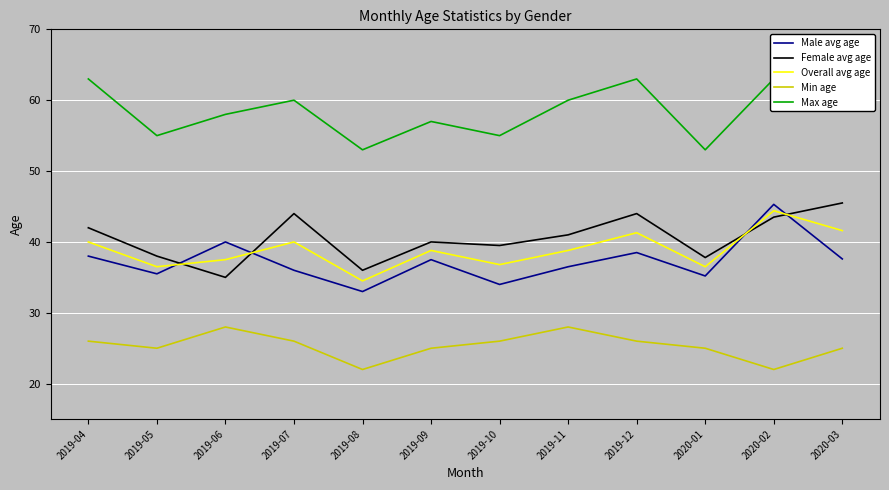

Reading left to right, what are all the values shown in this chart?

Male avg age: 38.0	35.5	40.0	36.0	33.0	37.5	34.0	36.5	38.5	35.2	45.3	37.6
Female avg age: 42.0	38.0	35.0	44.0	36.0	40.0	39.5	41.0	44.0	37.8	43.5	45.5
Overall avg age: 40.0	36.5	37.5	40.0	34.5	38.8	36.8	38.8	41.3	36.5	44.4	41.6
Min age: 26.0	25.0	28.0	26.0	22.0	25.0	26.0	28.0	26.0	25.0	22.0	25.0
Max age: 63.0	55.0	58.0	60.0	53.0	57.0	55.0	60.0	63.0	53.0	63.0	63.0